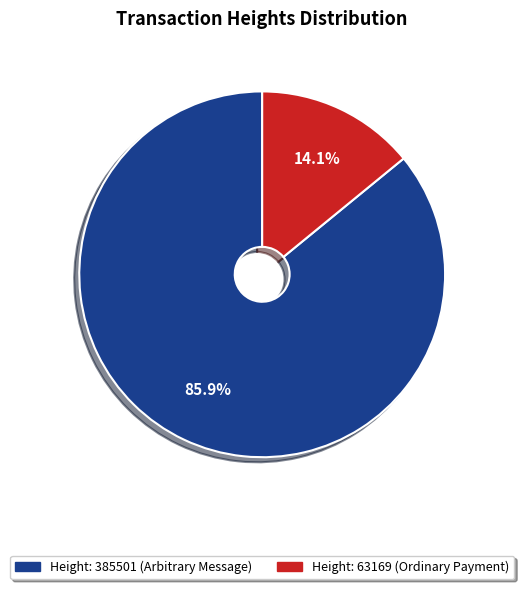

Is there a majority slice in this chart?

Yes